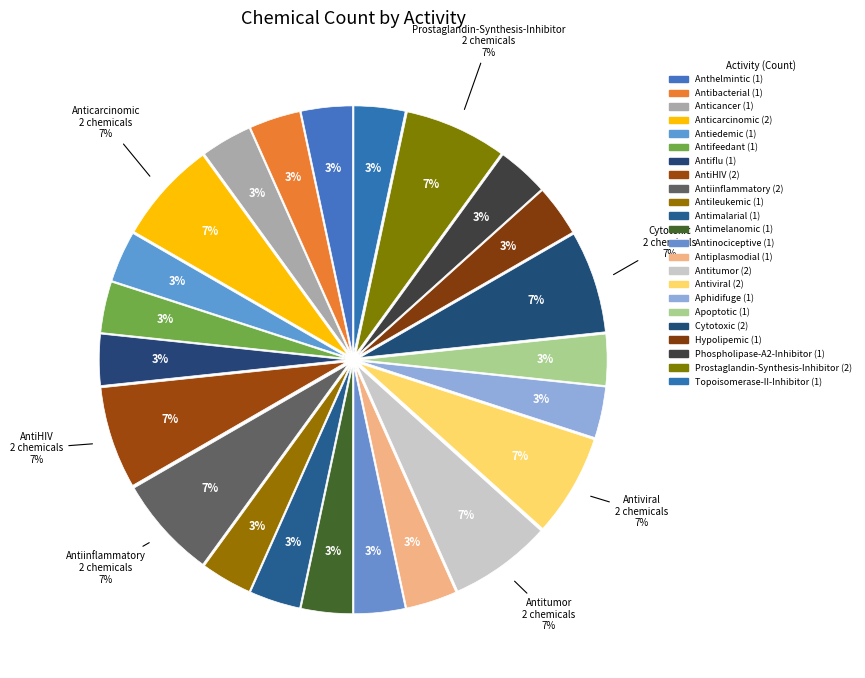

Does any single category account for the majority?

No